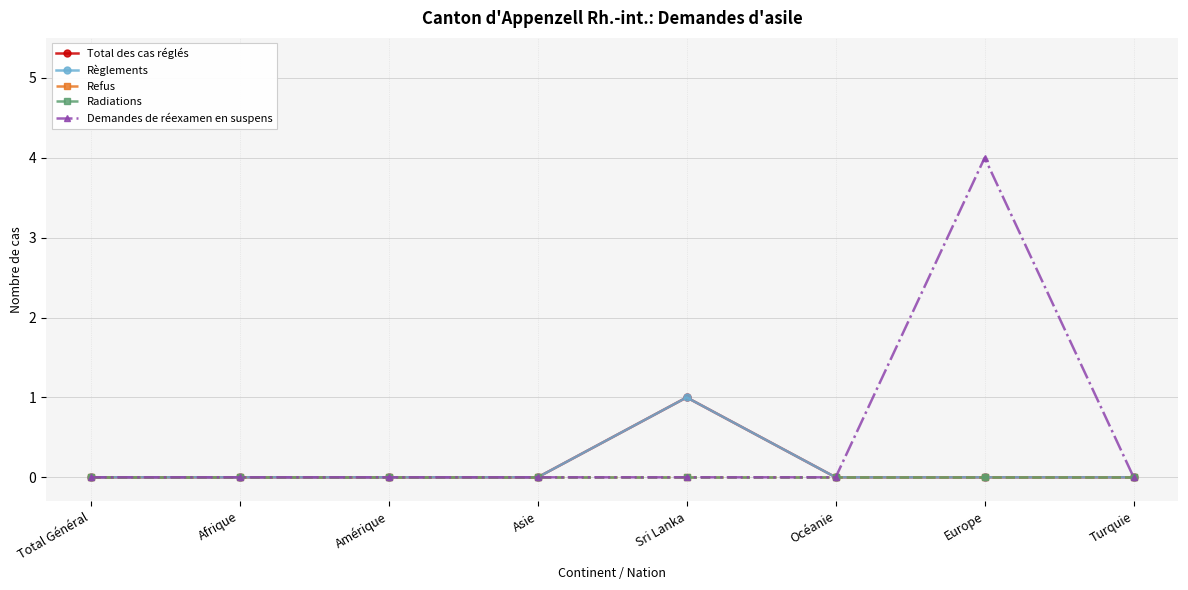

Where is the first local maximum for Demandes de réexamen en suspens?

Europe